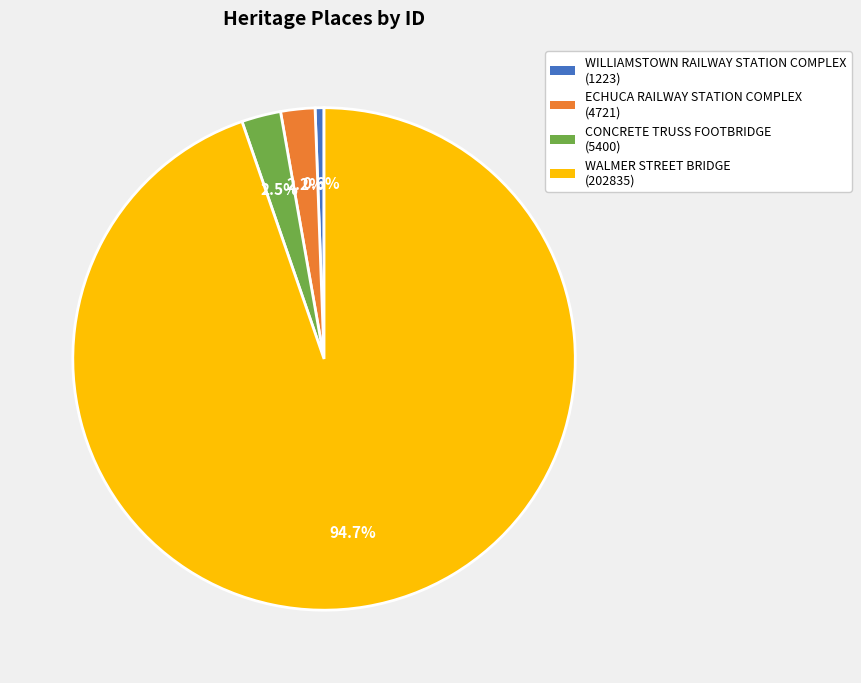

What is the majority slice?

WALMER STREET BRIDGE